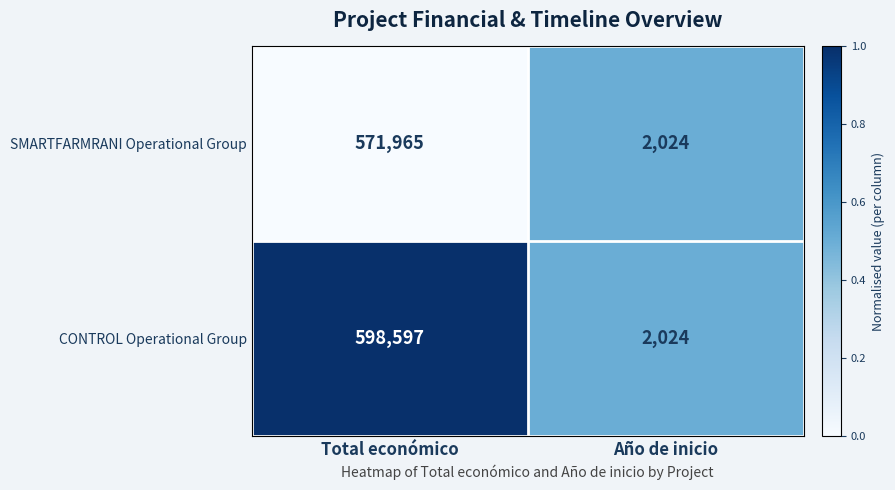

Reading left to right, what are all the values shown in this chart?

SMARTFARMRANI Operational Group: 571965	2024
CONTROL Operational Group: 598597	2024